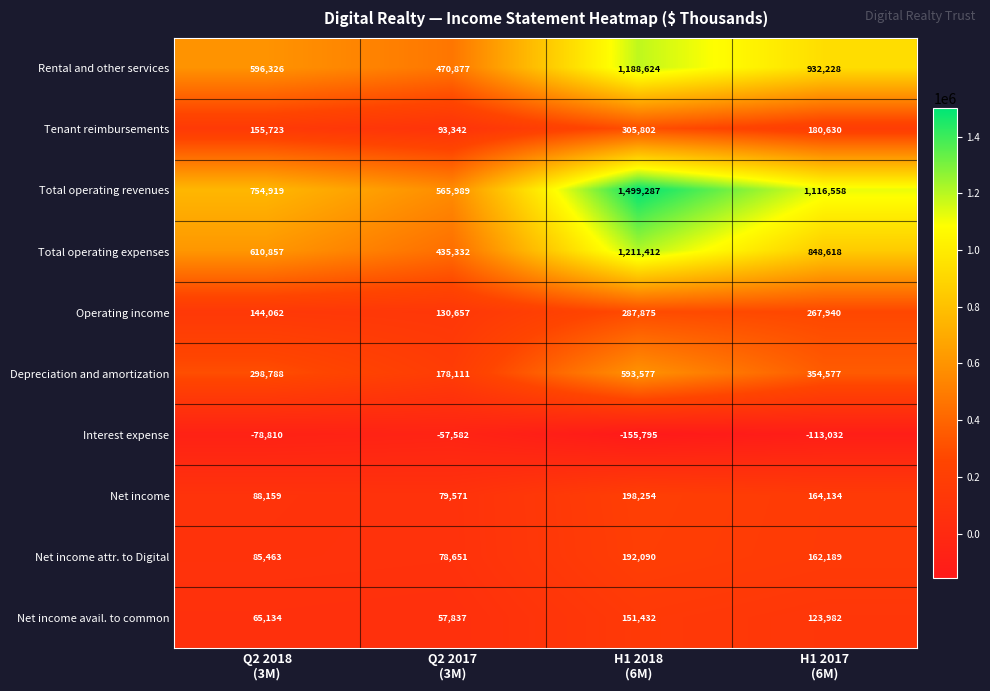

What is the smallest value displayed?

-155795